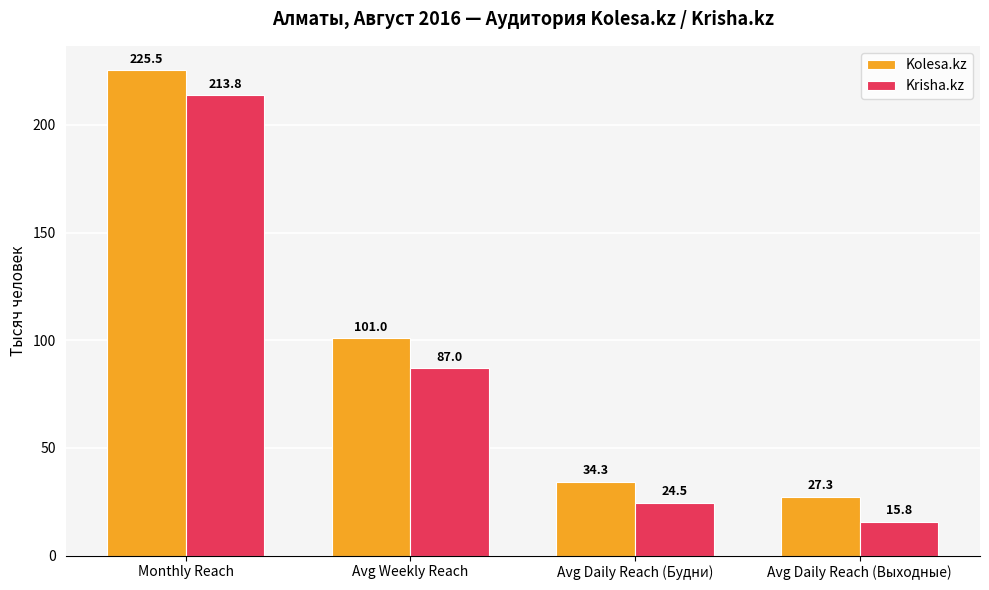

What are all the series names shown in the legend?

Kolesa.kz, Krisha.kz